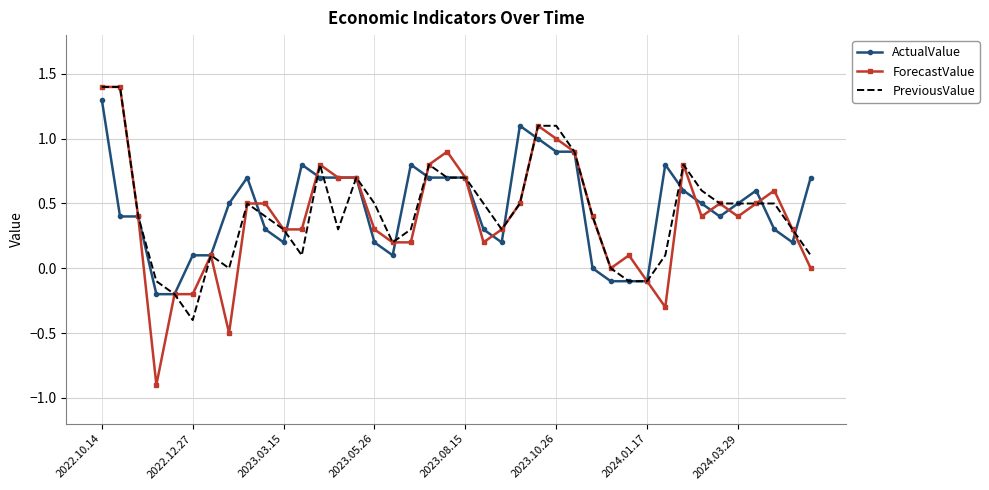

What is the minimum value shown in the chart?

-0.9